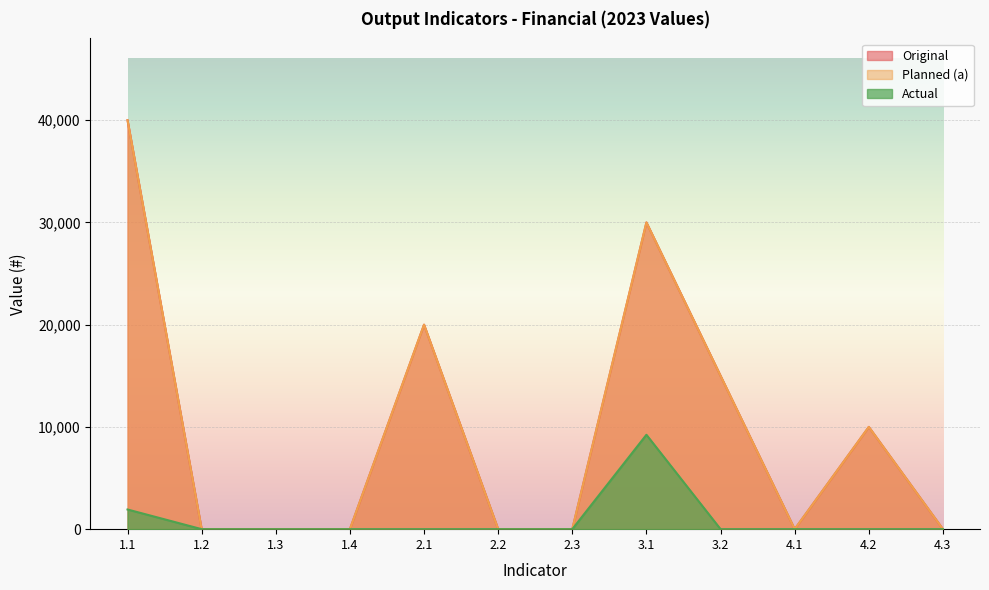

What are all the series names shown in the legend?

Original, Planned (a), Actual